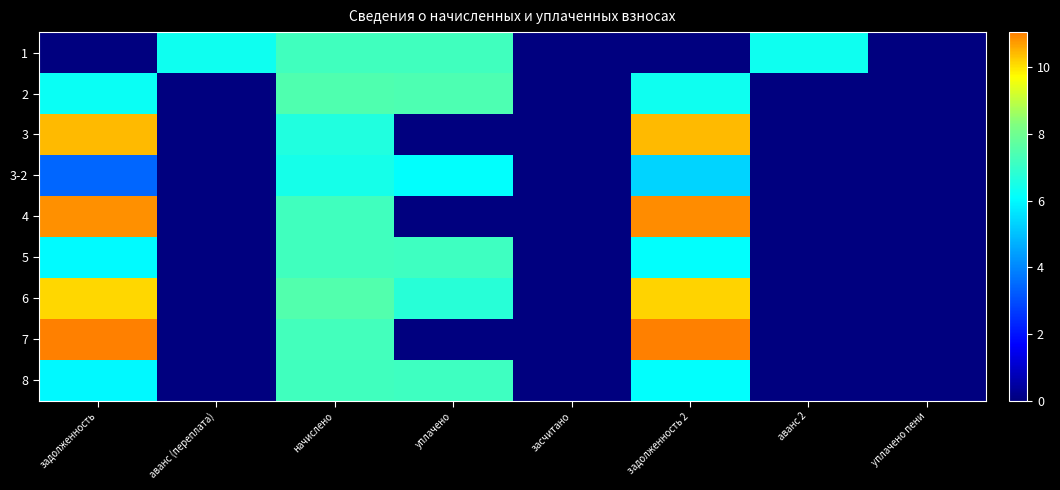

Reading right to left, transcribe all the data shown in this chart.

1: уплачено пени=0.0	аванс 2=6.3	задолженность 2=0.0	засчитано=0.0	уплачено=7.2	начислено=7.2	аванс (переплата)=6.3	задолженность=0.0
2: уплачено пени=0.0	аванс 2=0.0	задолженность 2=6.3	засчитано=0.0	уплачено=7.4	начислено=7.4	аванс (переплата)=0.0	задолженность=6.2
3: уплачено пени=0.0	аванс 2=0.0	задолженность 2=10.4	засчитано=0.0	уплачено=0.0	начислено=6.6	аванс (переплата)=0.0	задолженность=10.4
3-2: уплачено пени=0.0	аванс 2=0.0	задолженность 2=5.4	засчитано=0.0	уплачено=6.1	начислено=6.5	аванс (переплата)=0.0	задолженность=3.4
4: уплачено пени=0.0	аванс 2=0.0	задолженность 2=10.9	засчитано=0.0	уплачено=0.0	начислено=7.2	аванс (переплата)=0.0	задолженность=10.9
5: уплачено пени=0.0	аванс 2=0.0	задолженность 2=6.1	засчитано=0.0	уплачено=7.2	начислено=7.2	аванс (переплата)=0.0	задолженность=6.0
6: уплачено пени=0.0	аванс 2=0.0	задолженность 2=10.2	засчитано=0.0	уплачено=6.8	начислено=7.5	аванс (переплата)=0.0	задолженность=10.1
7: уплачено пени=0.0	аванс 2=0.0	задолженность 2=11.1	засчитано=0.0	уплачено=0.0	начислено=7.2	аванс (переплата)=0.0	задолженность=11.0
8: уплачено пени=0.0	аванс 2=0.0	задолженность 2=6.1	засчитано=0.0	уплачено=7.2	начислено=7.2	аванс (переплата)=0.0	задолженность=6.0